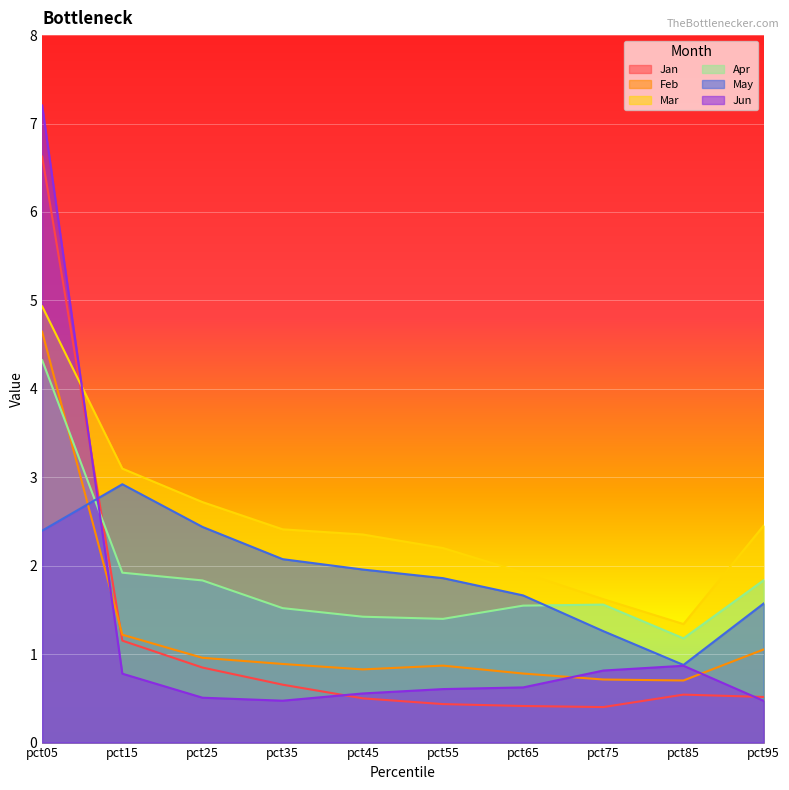

What is the value of the Feb point at the 2nd from the left?

1.2